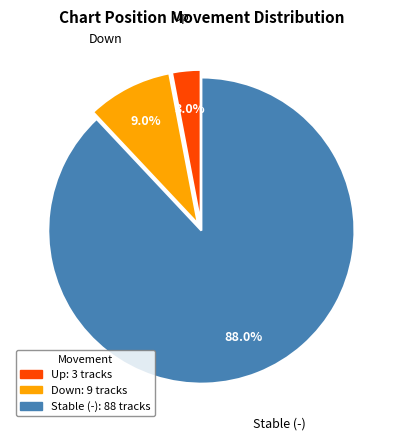

Does any single category account for the majority?

Yes